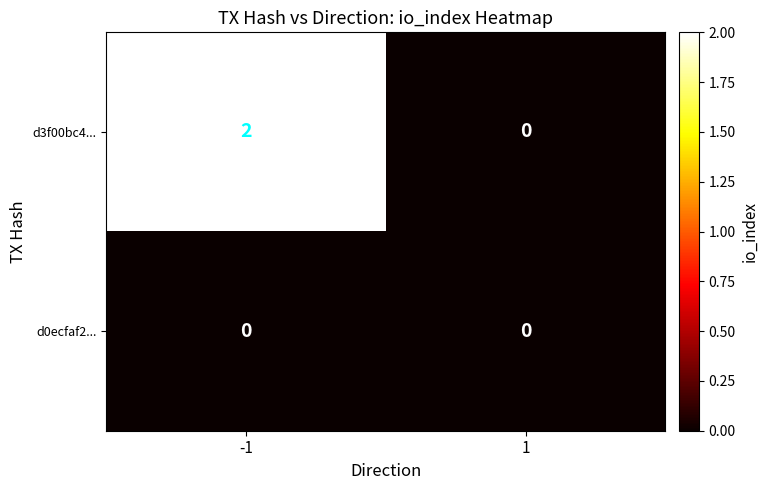

List the series in order of their overall mean, lowest first.

d0ecfaf2..., d3f00bc4...